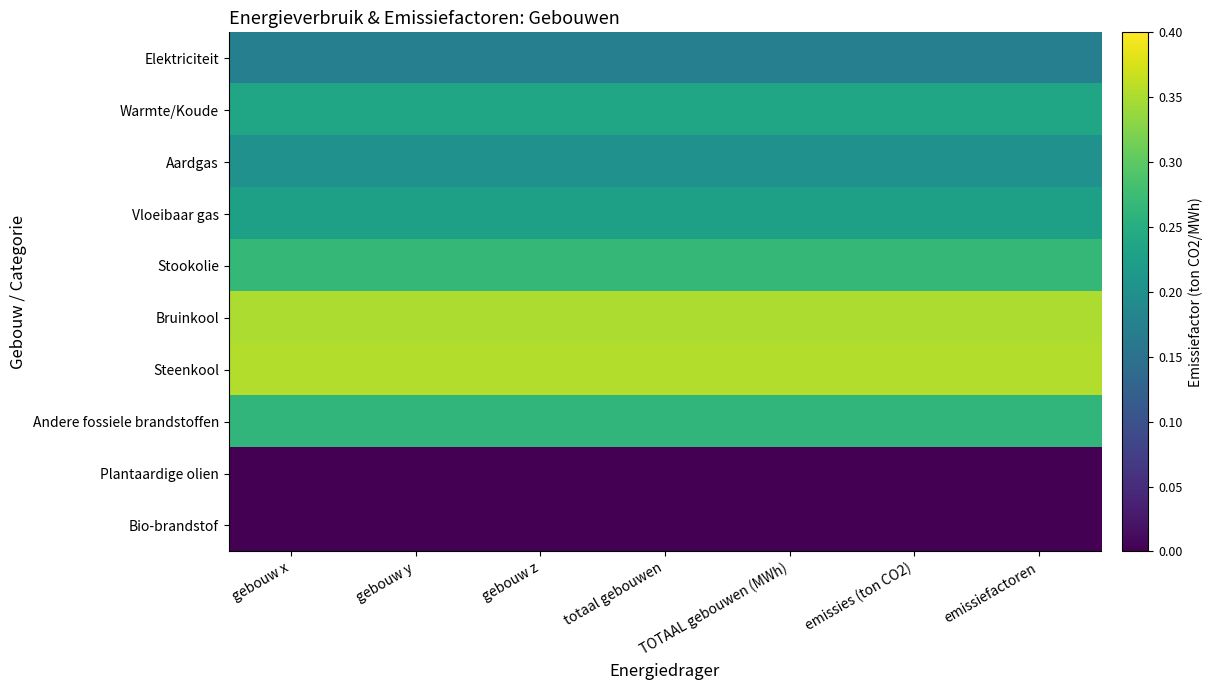

How many categories are shown in the chart?

7